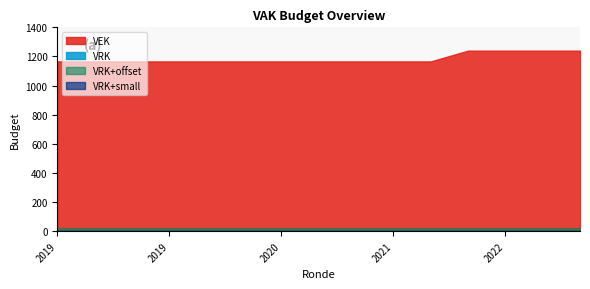

What is the highest value of the VEK series?

1240